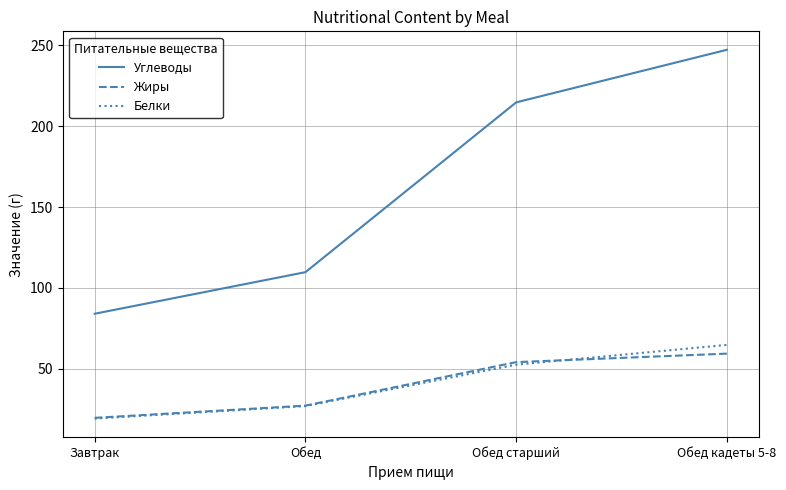

Between Обед and Обед кадеты 5-8, which series saw the biggest shift?

Углеводы